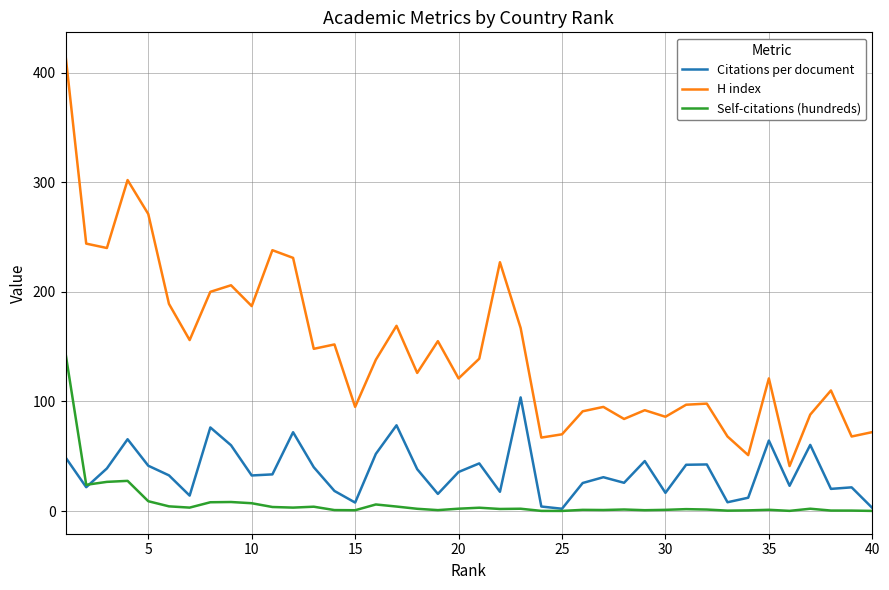

Which series has the largest range (max minus min)?

H index